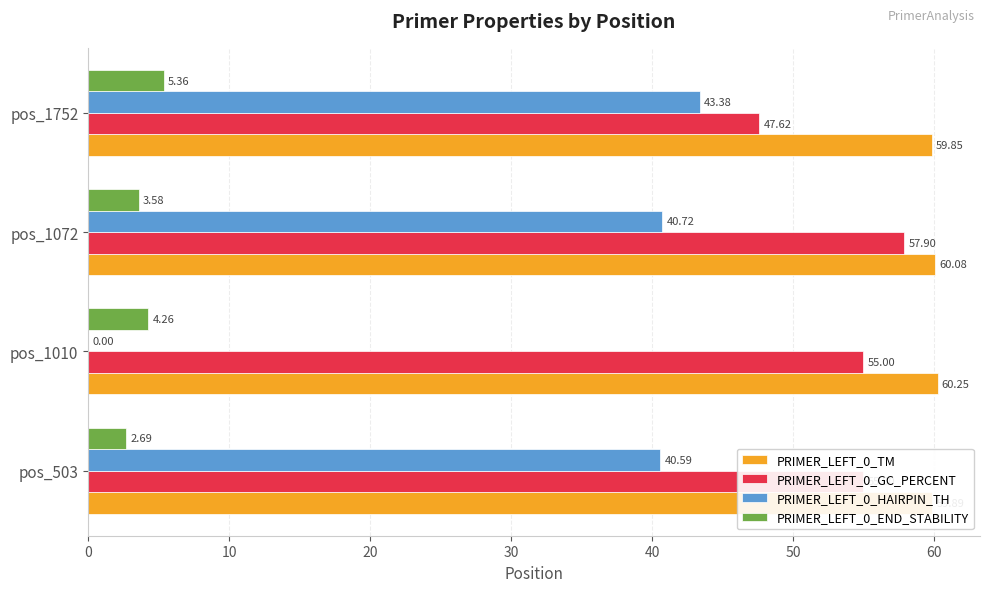

Is the value of PRIMER_LEFT_0_HAIRPIN_TH at pos_1072 greater than the value of PRIMER_LEFT_0_TM at pos_503?

No